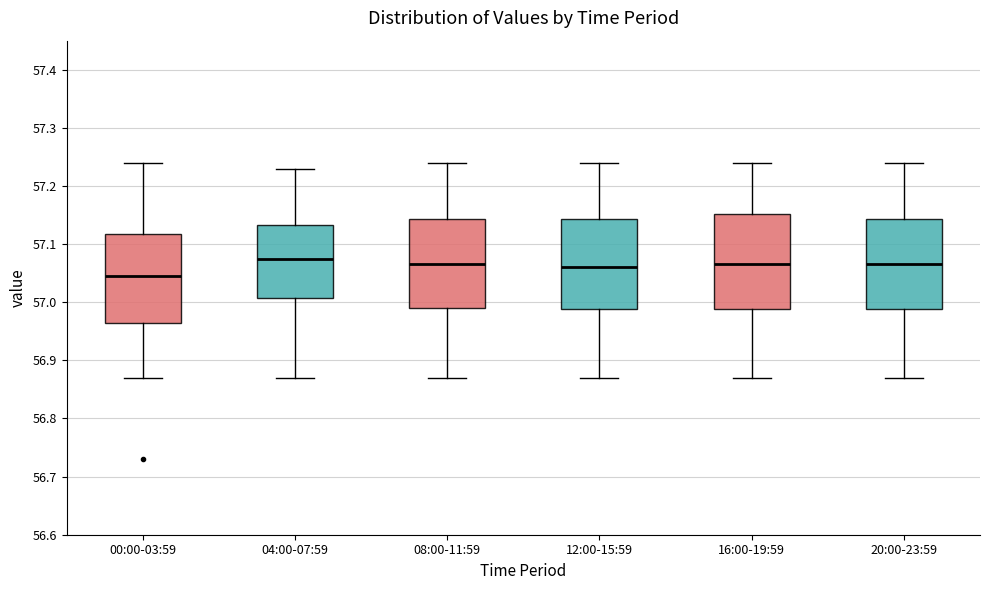

Where is the upper edge of the box for 20:00-23:59 on the y-axis? The values are not printed on the chart, so give them approximately, as read against the axis.

57.14